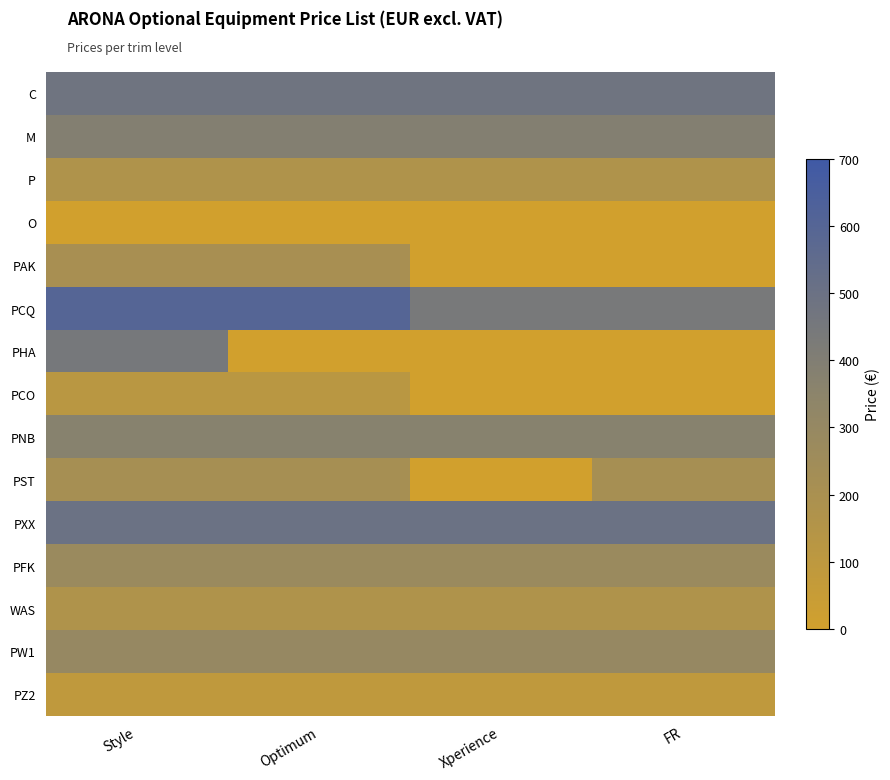

At how many categories does at least one series exceed 493?

4